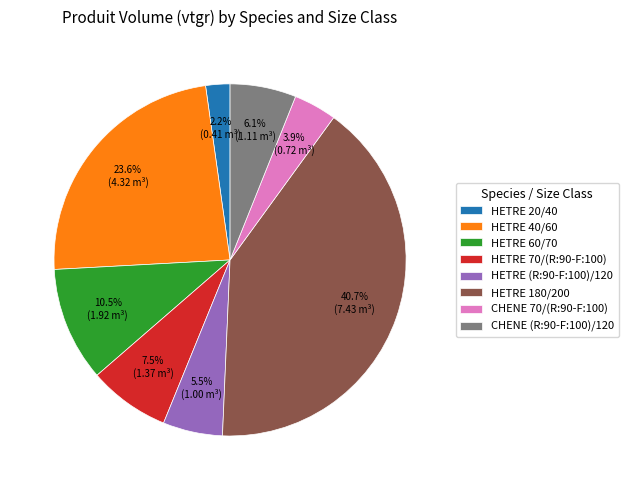

Between CHENE (R:90-F:100)/120 and HETRE 180/200, which is larger?

HETRE 180/200